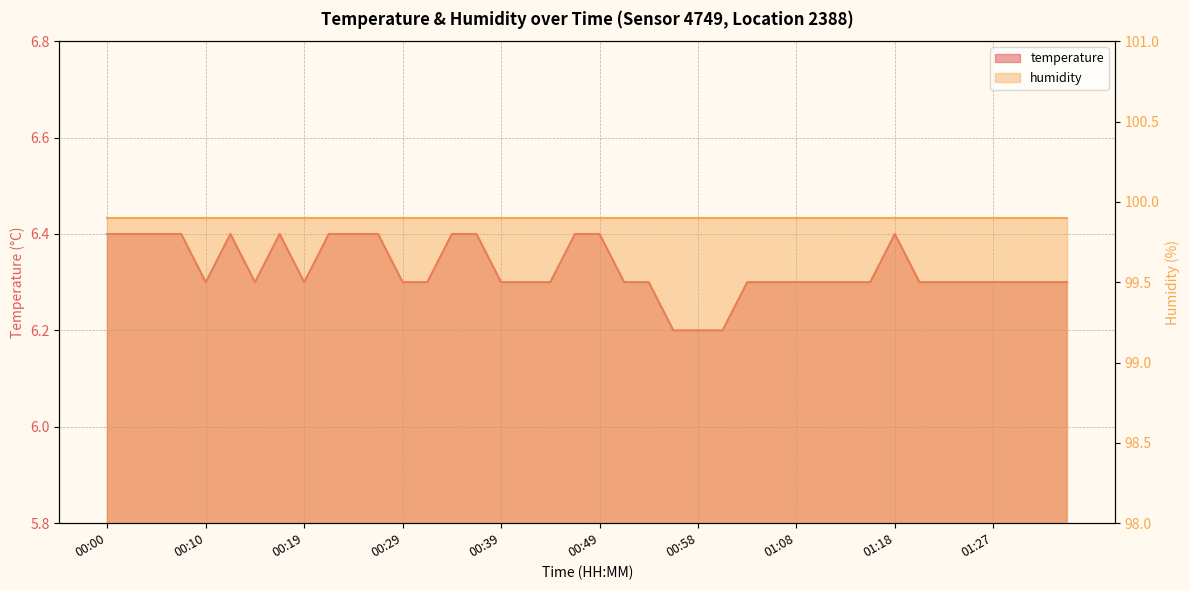

Which has a higher value, 00:29 or 00:24?

00:24